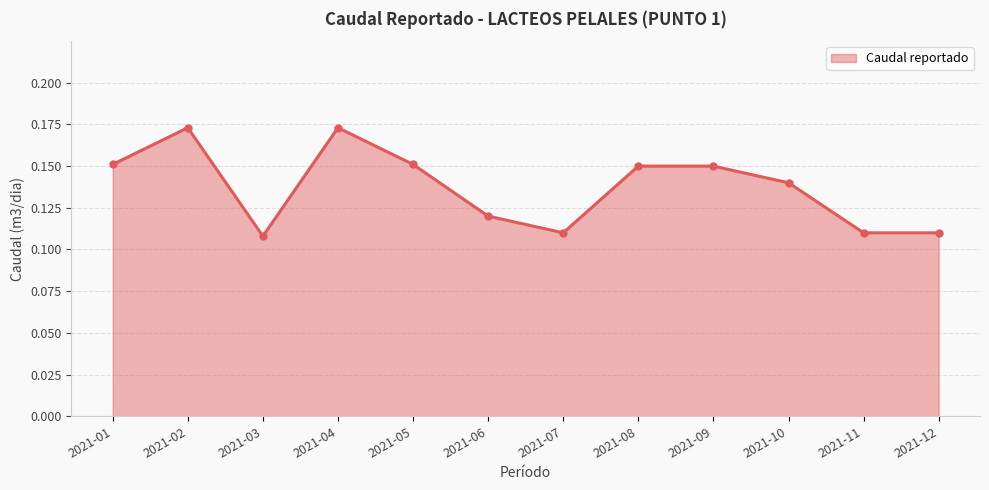

How many values are between 0 and 1?

12